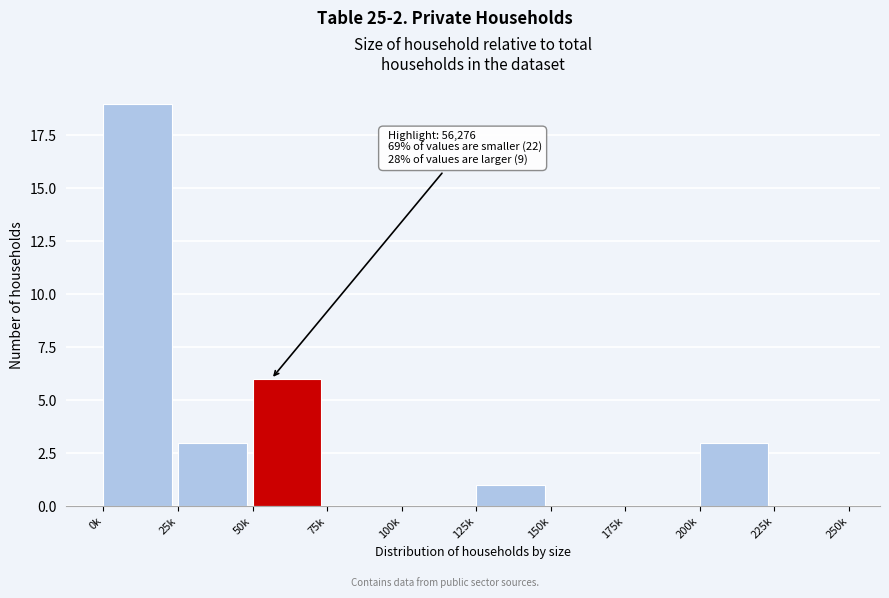

Reading right to left, what are all the values shown in this chart?

225k=0	200k=3	175k=0	150k=0	125k=1	100k=0	75k=0	50k=6	25k=3	0k=19